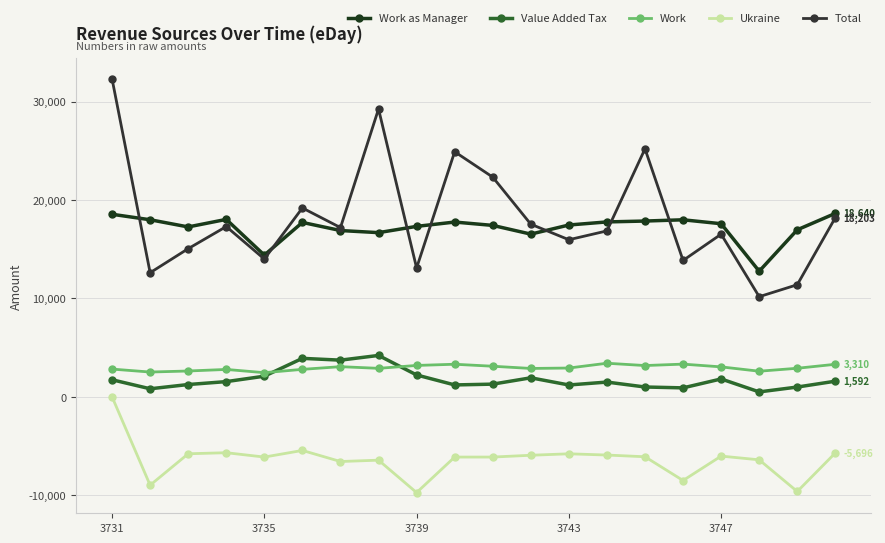

How many values in the Ukraine series exceed -6084?

9